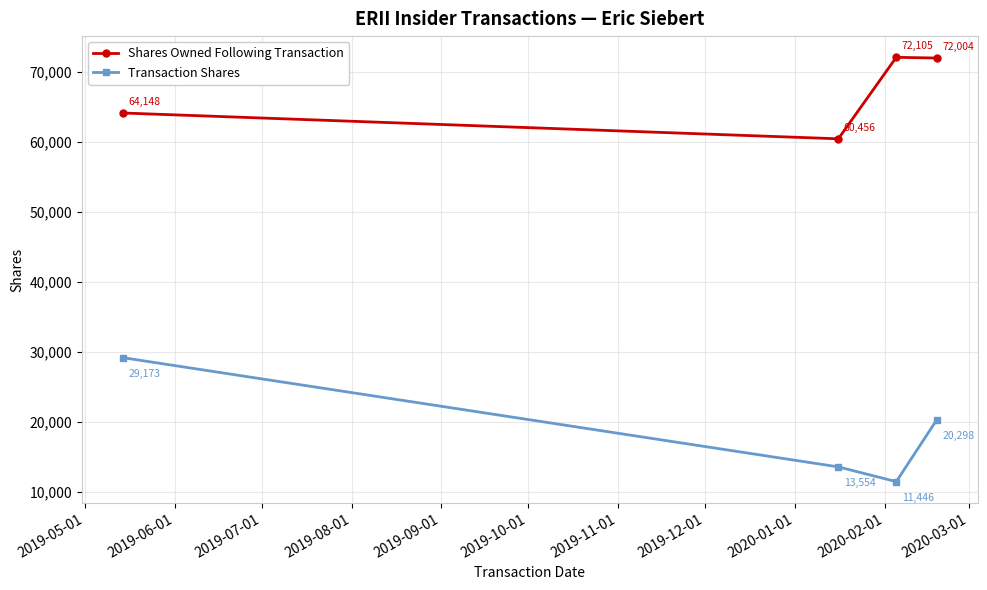

True or false: Transaction Shares and Shares Owned Following Transaction cross at least once.

False